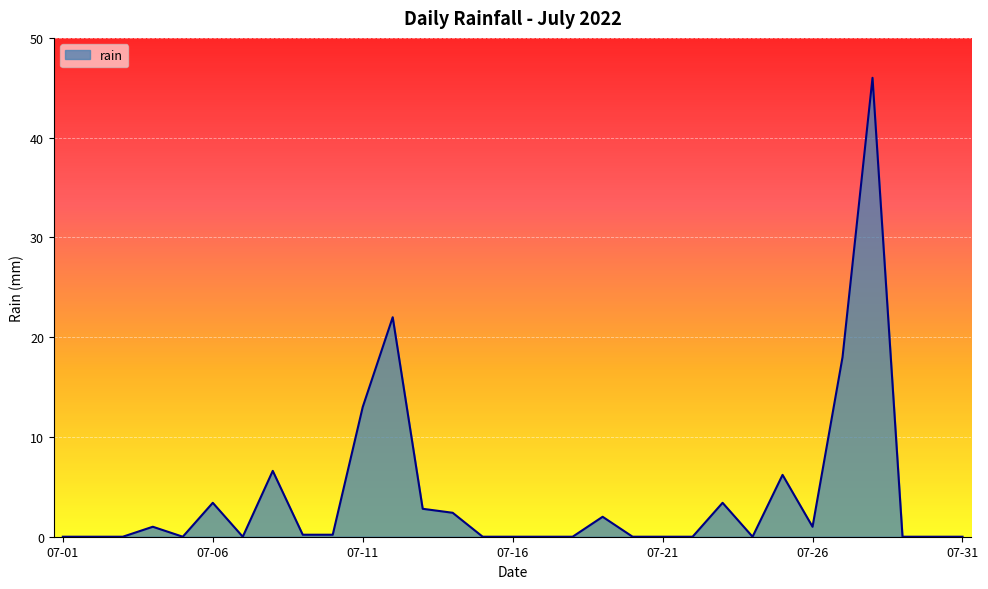

What is the greatest value displayed?

46.0